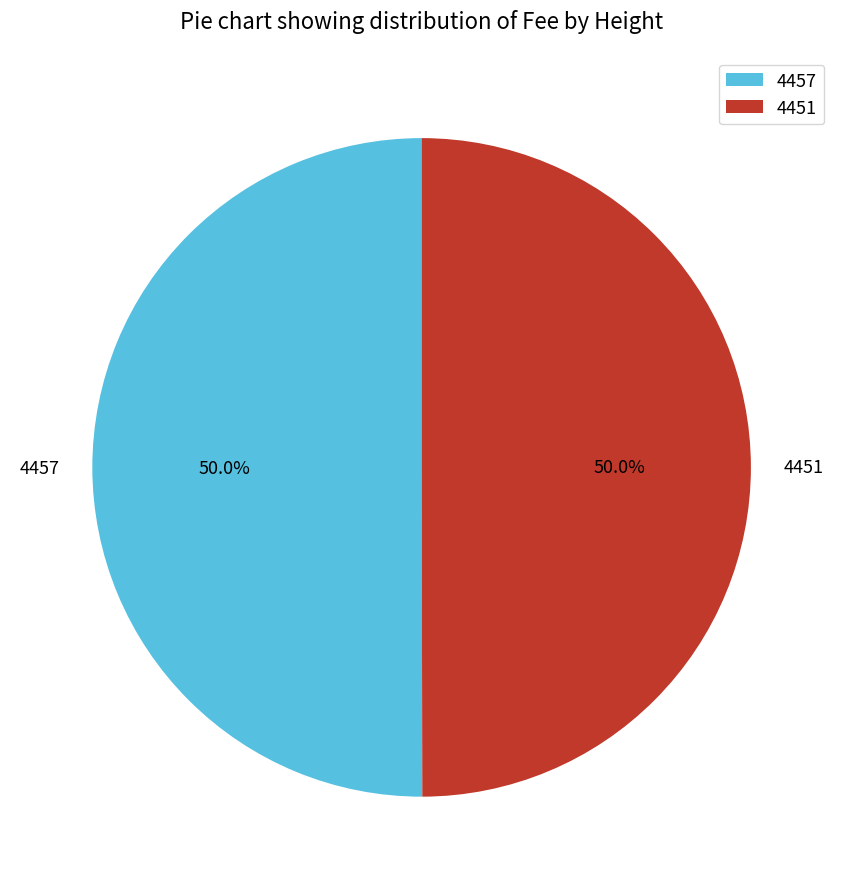

To the nearest percent, what is the average slice percentage?

50%